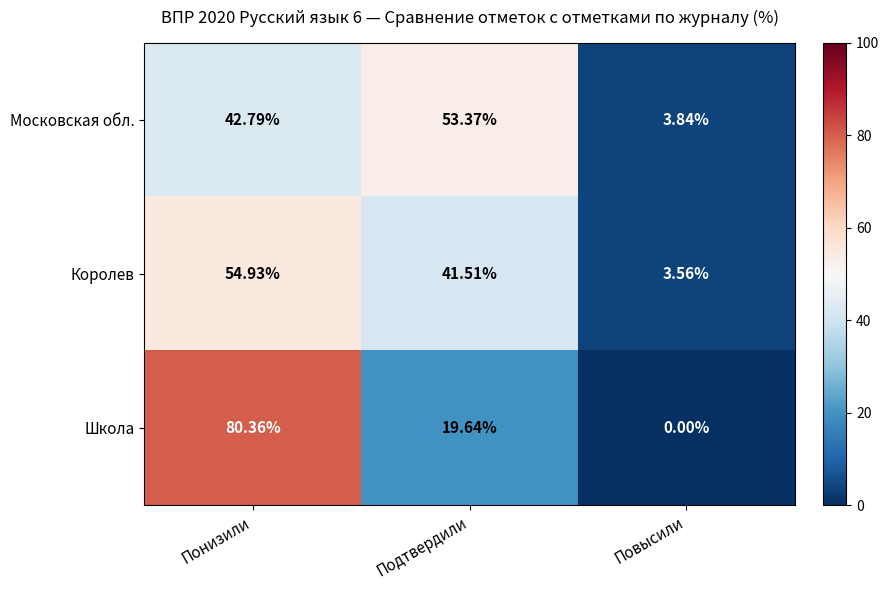

At which label does Королев reach its peak?

Понизили